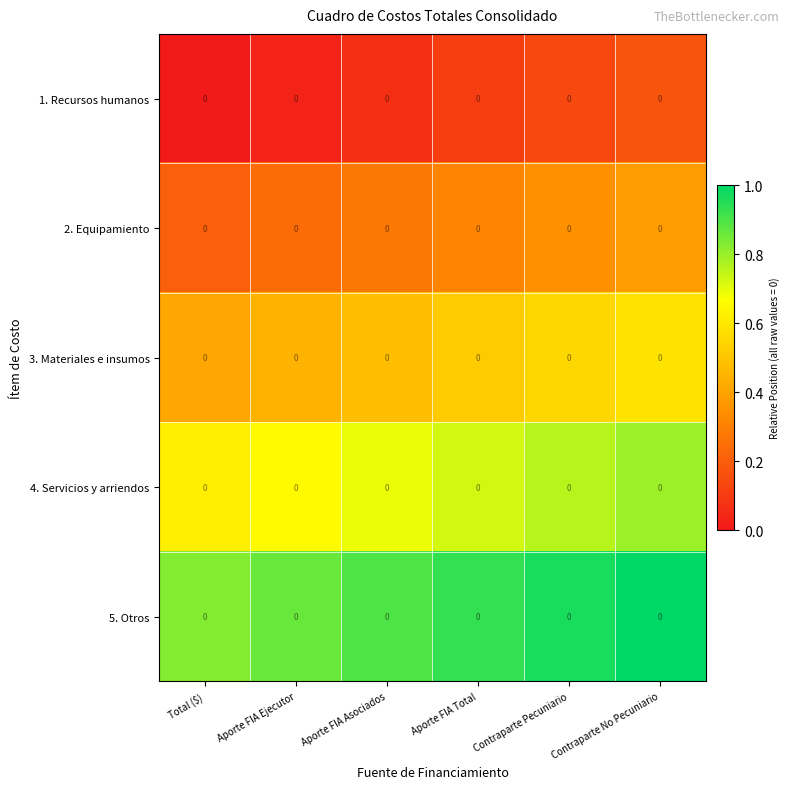

Reading right to left, what are all the values shown in this chart?

1. Recursos humanos: Contraparte No Pecuniario=0.0	Contraparte Pecuniario=0.0	Aporte FIA Total=0.0	Aporte FIA Asociados=0.0	Aporte FIA Ejecutor=0.0	Total ($)=0.0
2. Equipamiento: Contraparte No Pecuniario=0.0	Contraparte Pecuniario=0.0	Aporte FIA Total=0.0	Aporte FIA Asociados=0.0	Aporte FIA Ejecutor=0.0	Total ($)=0.0
3. Materiales e insumos: Contraparte No Pecuniario=0.0	Contraparte Pecuniario=0.0	Aporte FIA Total=0.0	Aporte FIA Asociados=0.0	Aporte FIA Ejecutor=0.0	Total ($)=0.0
4. Servicios y arriendos: Contraparte No Pecuniario=0.0	Contraparte Pecuniario=0.0	Aporte FIA Total=0.0	Aporte FIA Asociados=0.0	Aporte FIA Ejecutor=0.0	Total ($)=0.0
5. Otros: Contraparte No Pecuniario=0.0	Contraparte Pecuniario=0.0	Aporte FIA Total=0.0	Aporte FIA Asociados=0.0	Aporte FIA Ejecutor=0.0	Total ($)=0.0